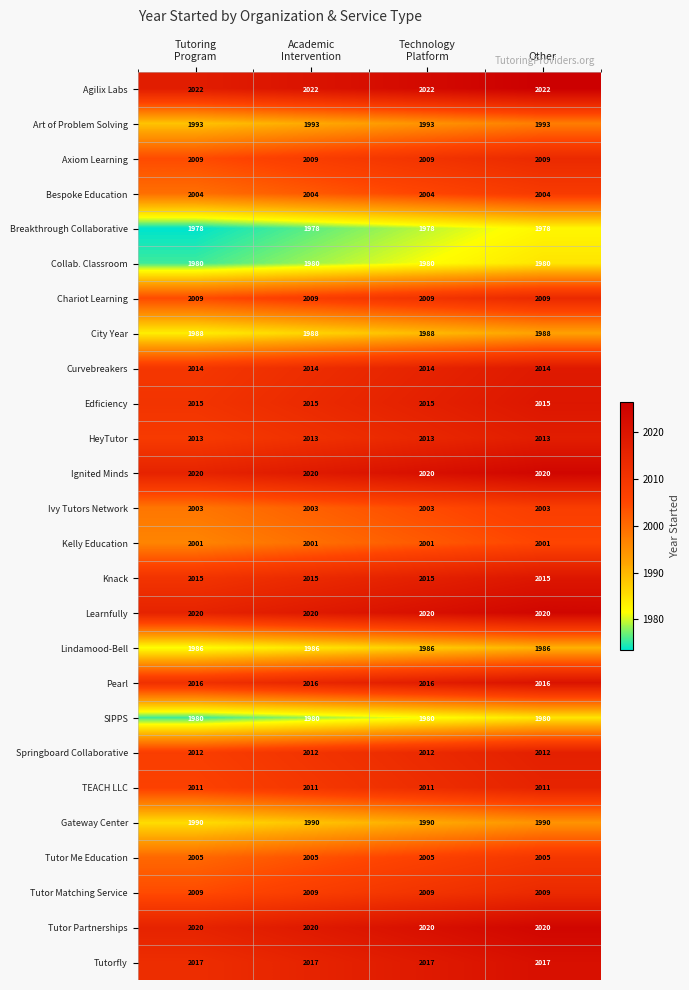

How many data points does each series have?

4